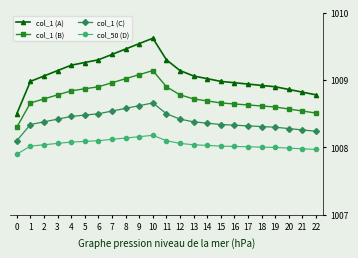

True or false: col_1 (A) has more than 0 interior local peaks.

True